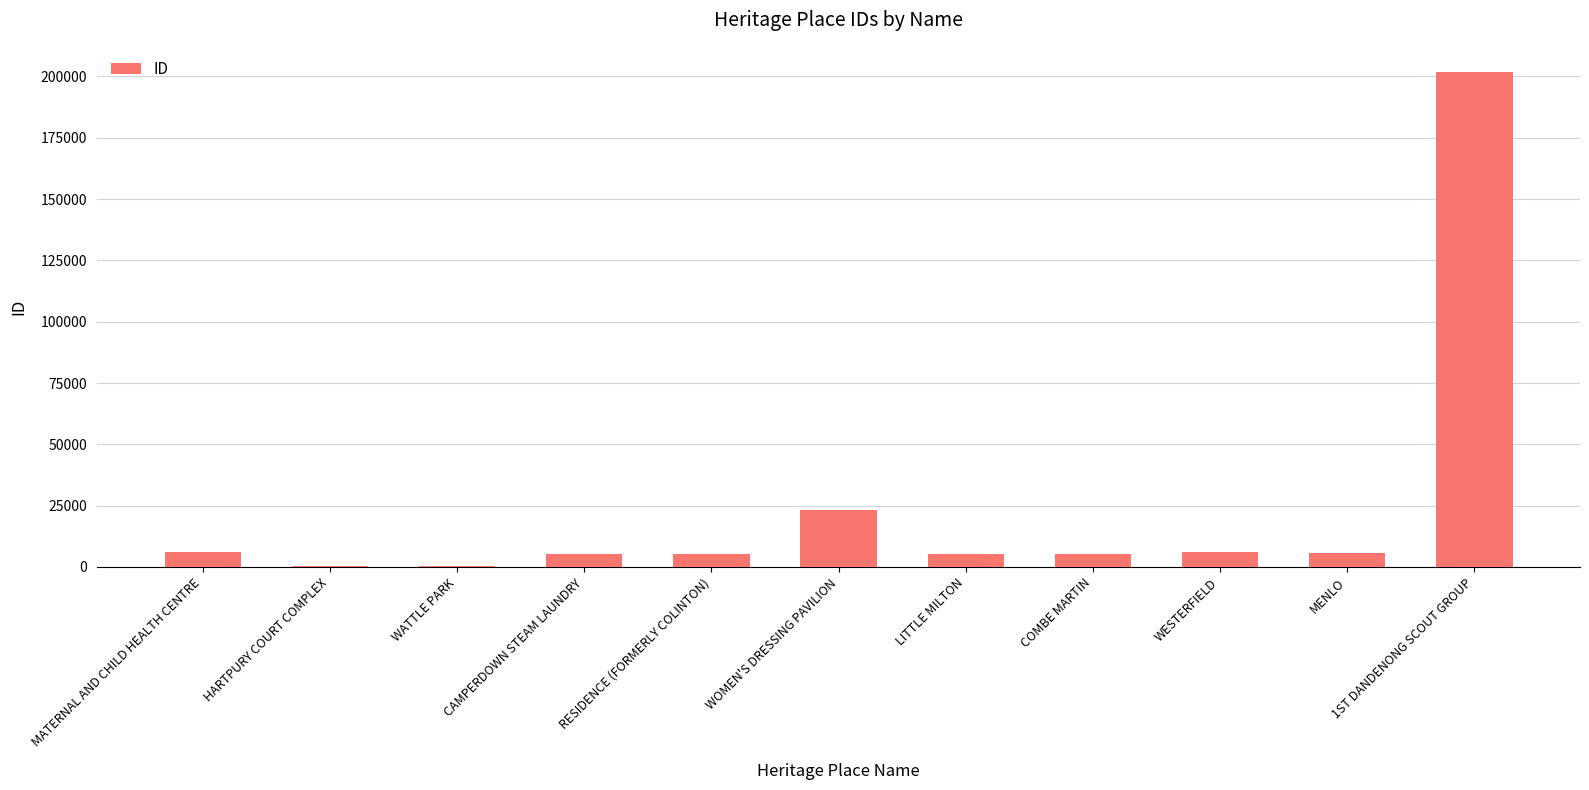

True or false: the data shows 5421 at LITTLE MILTON.

True